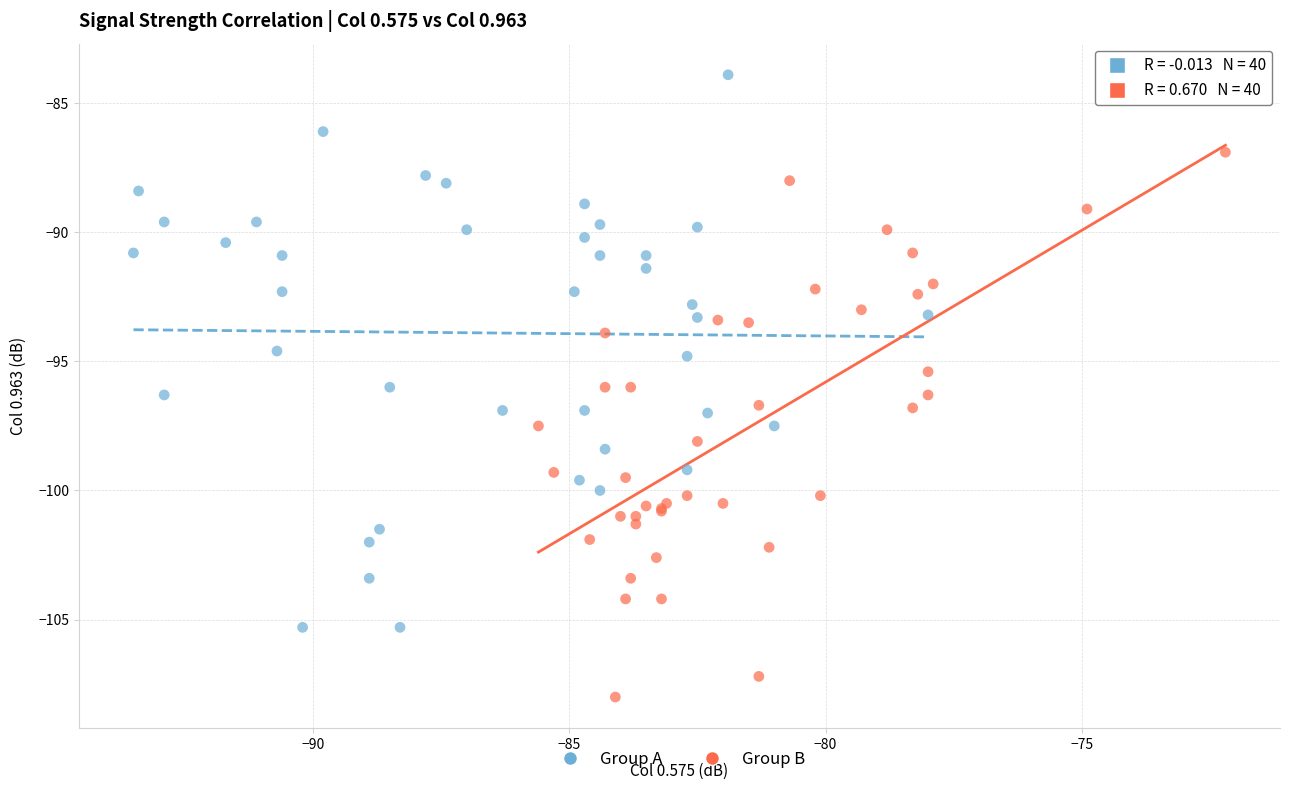

Which series reaches the maximum Y coordinate?

Group A